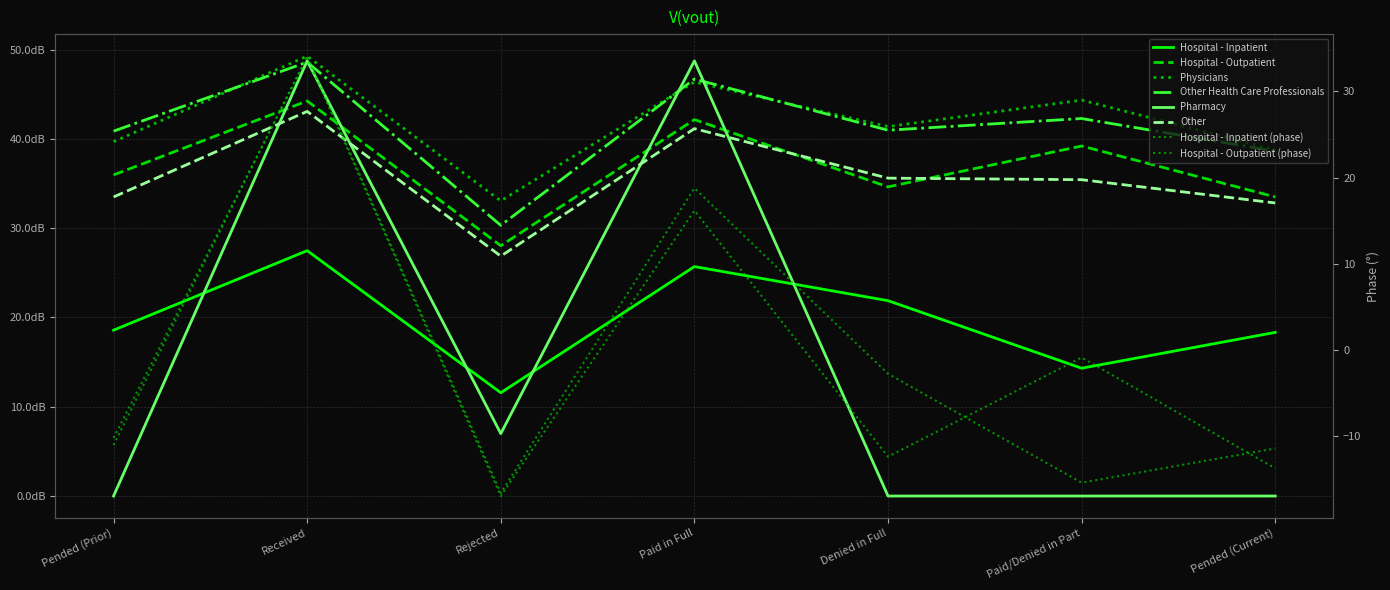

Rank the categories by Pharmacy value from highest to lowest.

Received, Paid in Full, Rejected, Pended (Prior), Denied in Full, Paid/Denied in Part, Pended (Current)